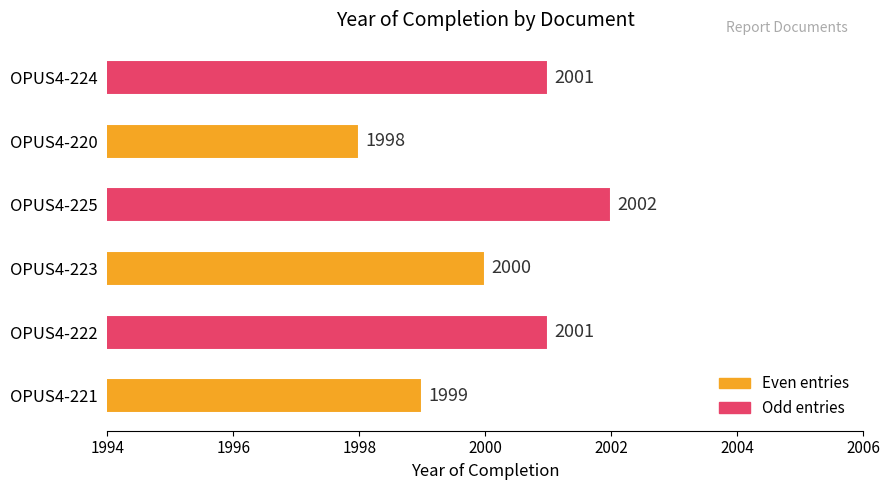

Which has a higher value, OPUS4-221 or OPUS4-224?

OPUS4-224